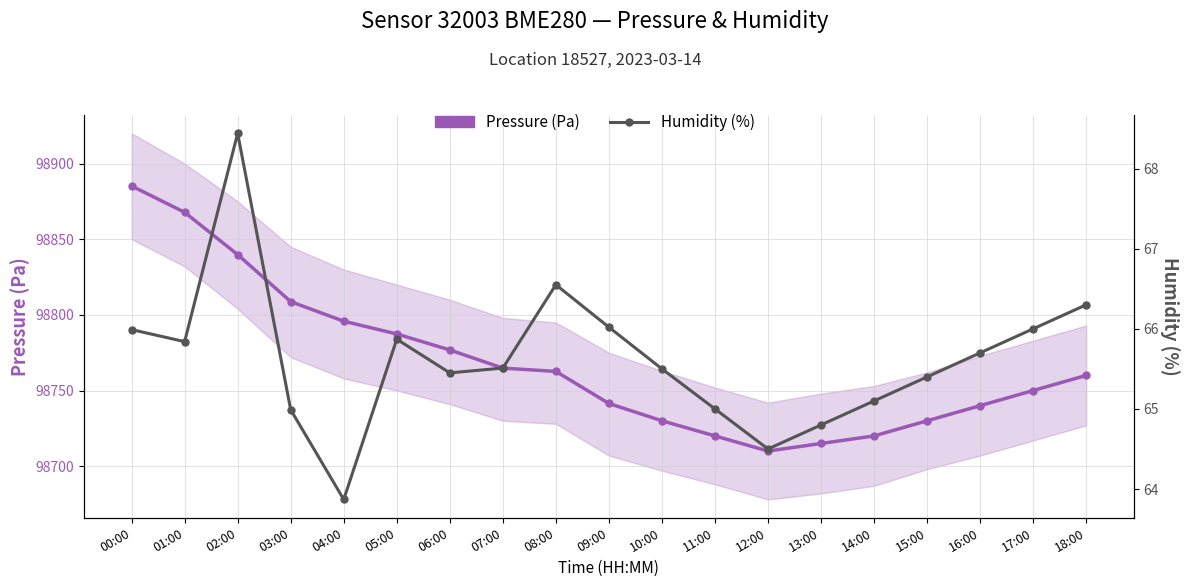

What is the label of the 1st point from the right?

18:00